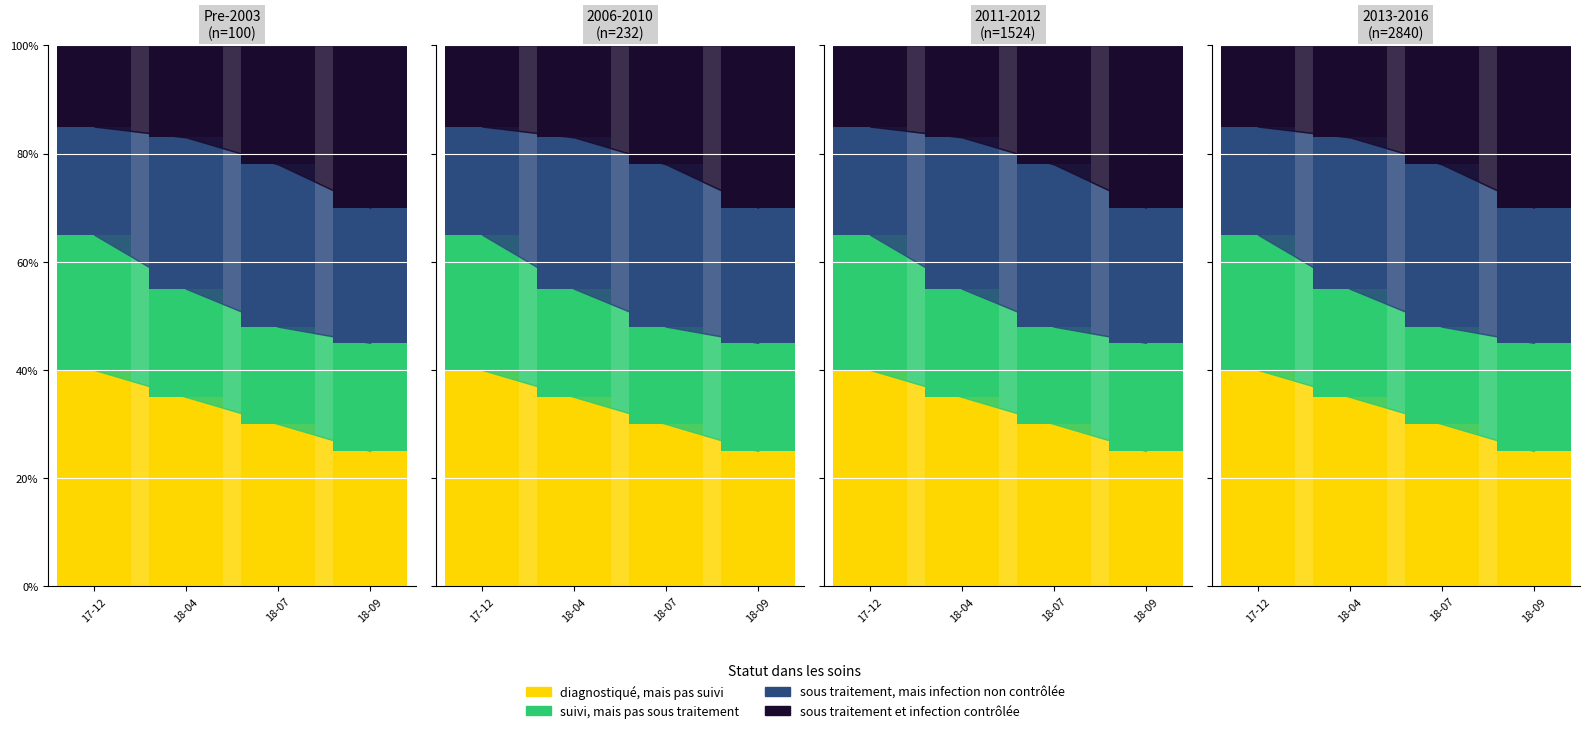

The value of diagnostiqué, mais pas suivi at 18-04 is 35. True or false?

True